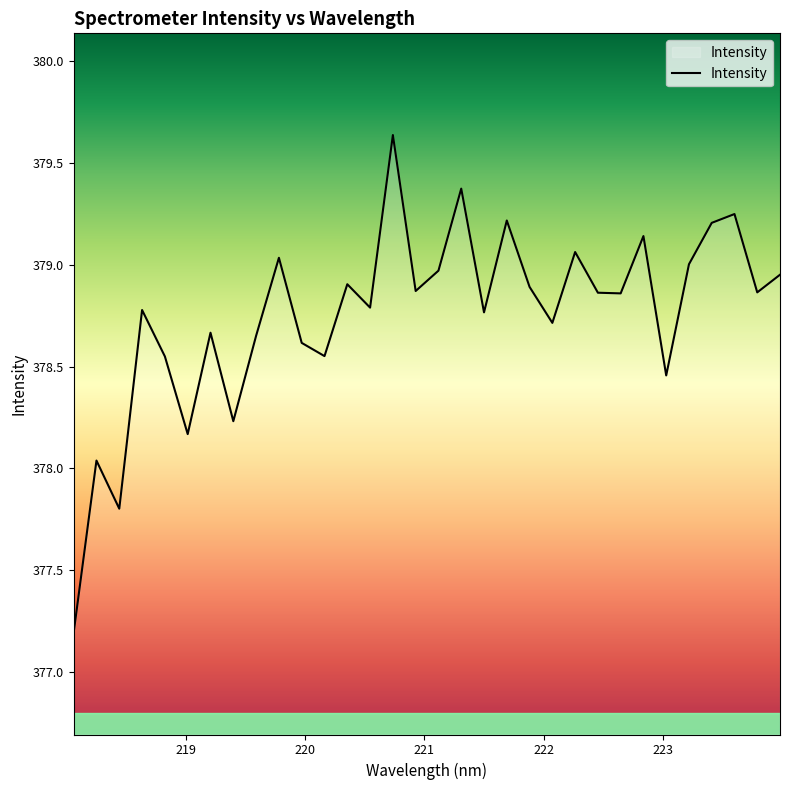

What is the difference between the maximum and minimum values?

2.4